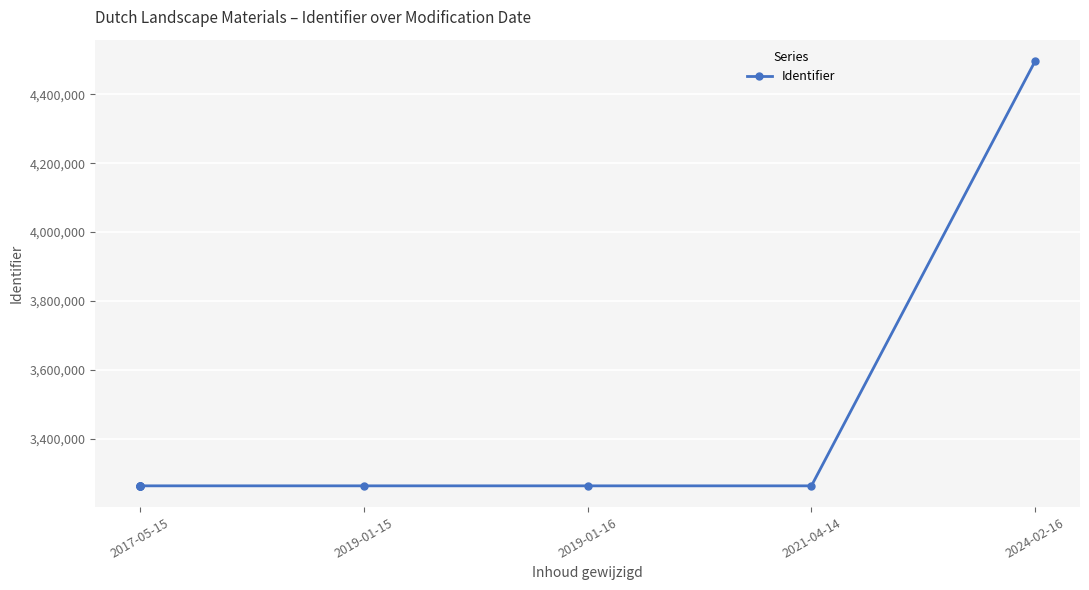

What is the label of the 5th point from the left?

2017-05-15